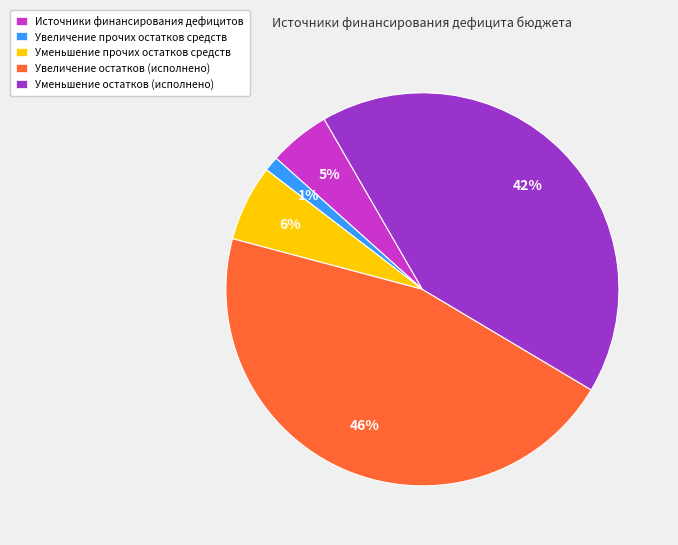

Count the number of slices in the pie.

5